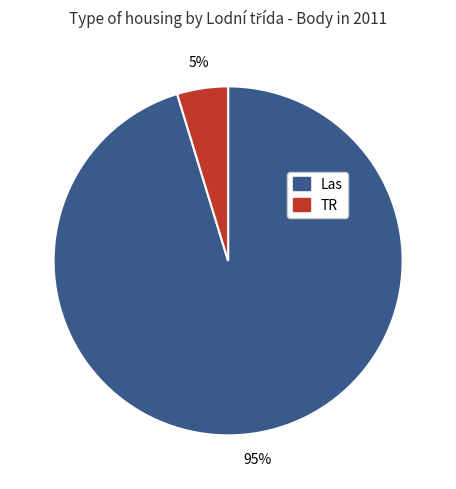

Count the number of slices in the pie.

2